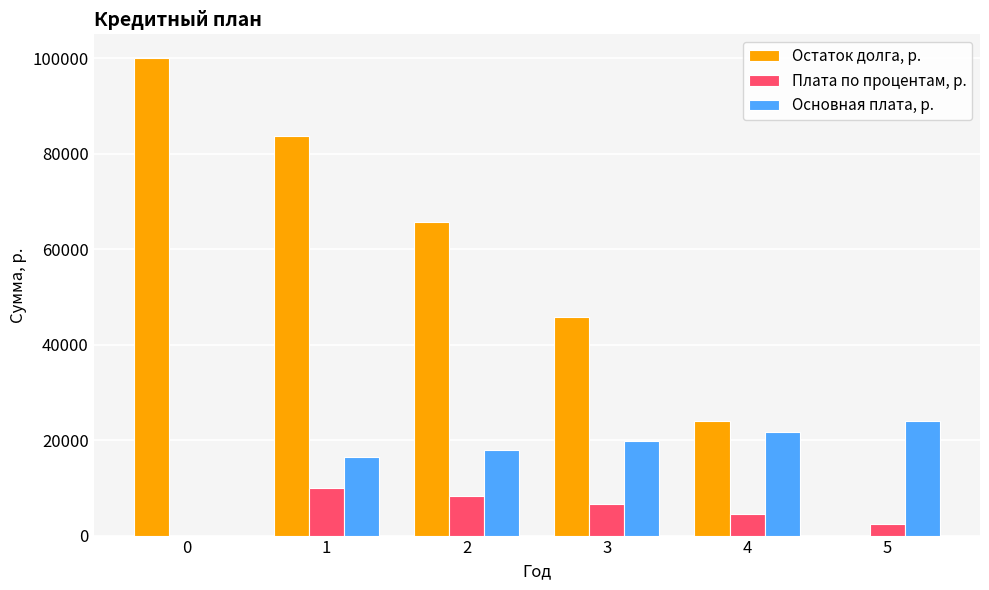

Which series has the largest total across all categories?

Остаток долга, р.